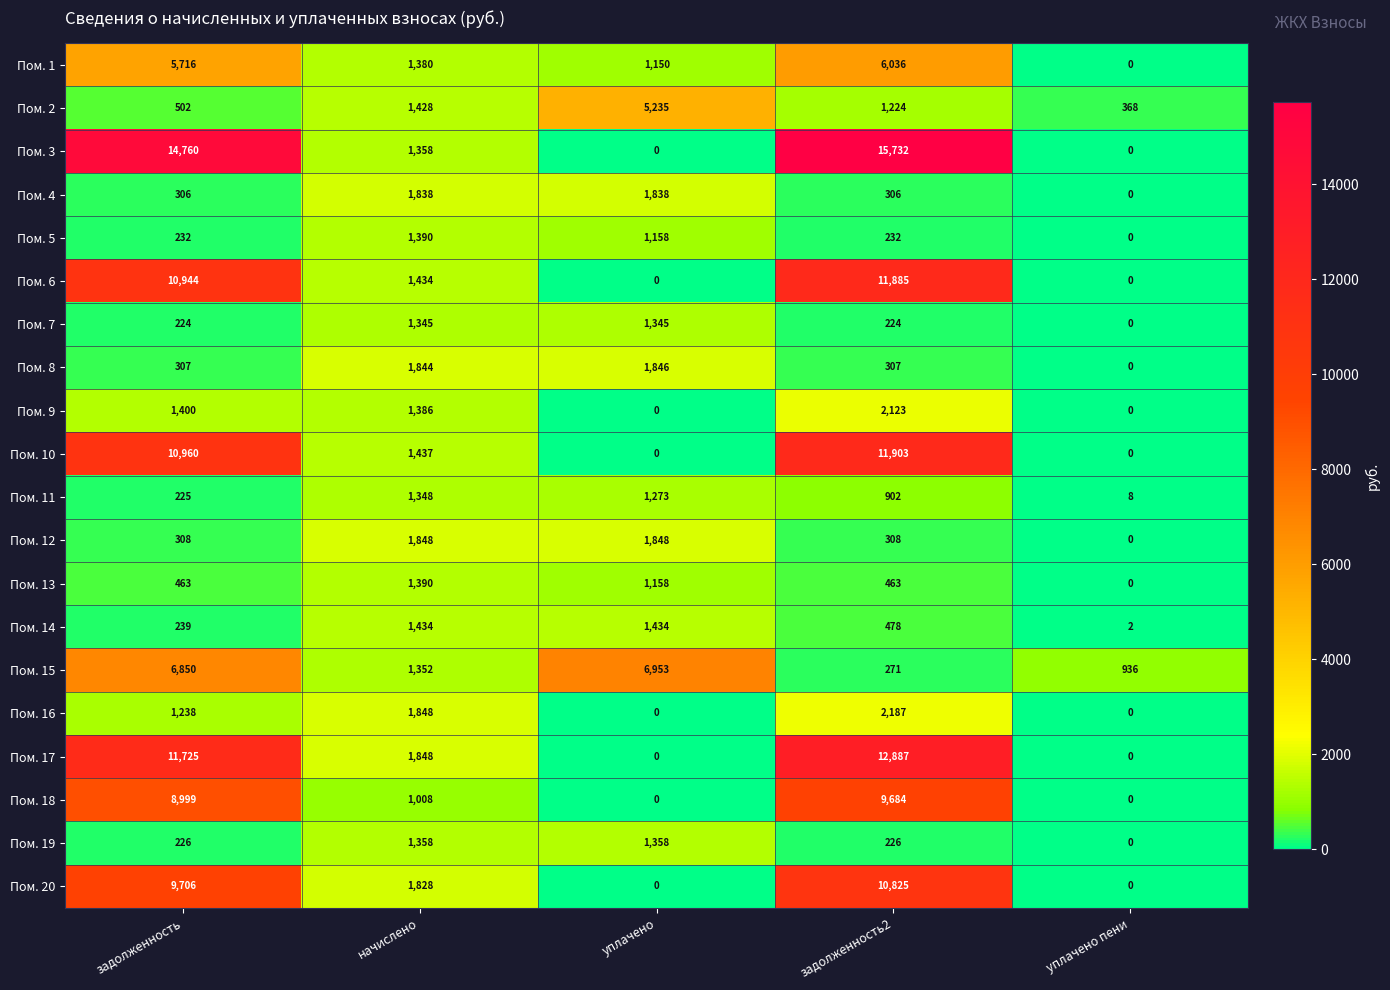

At how many categories does at least one series exceed 11104?

2